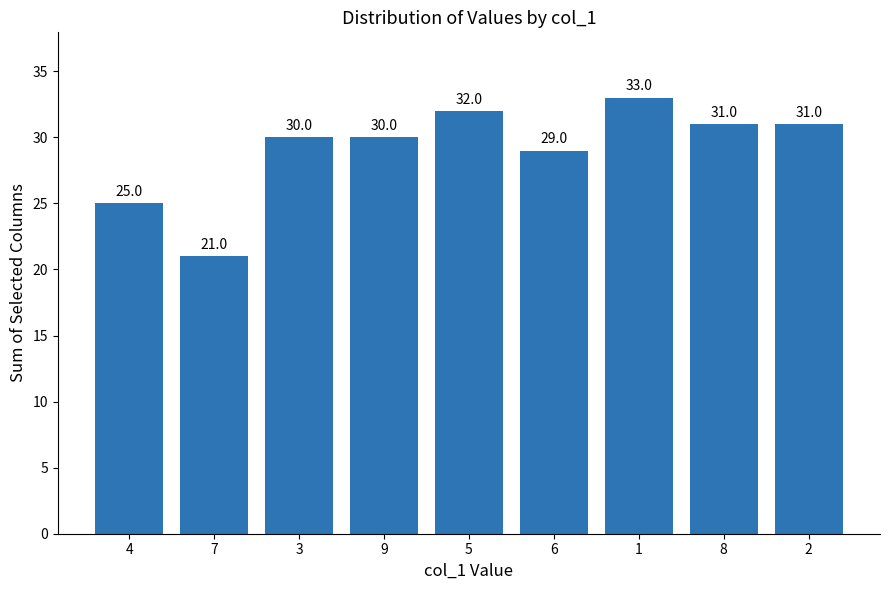

How many data points does each series have?

9